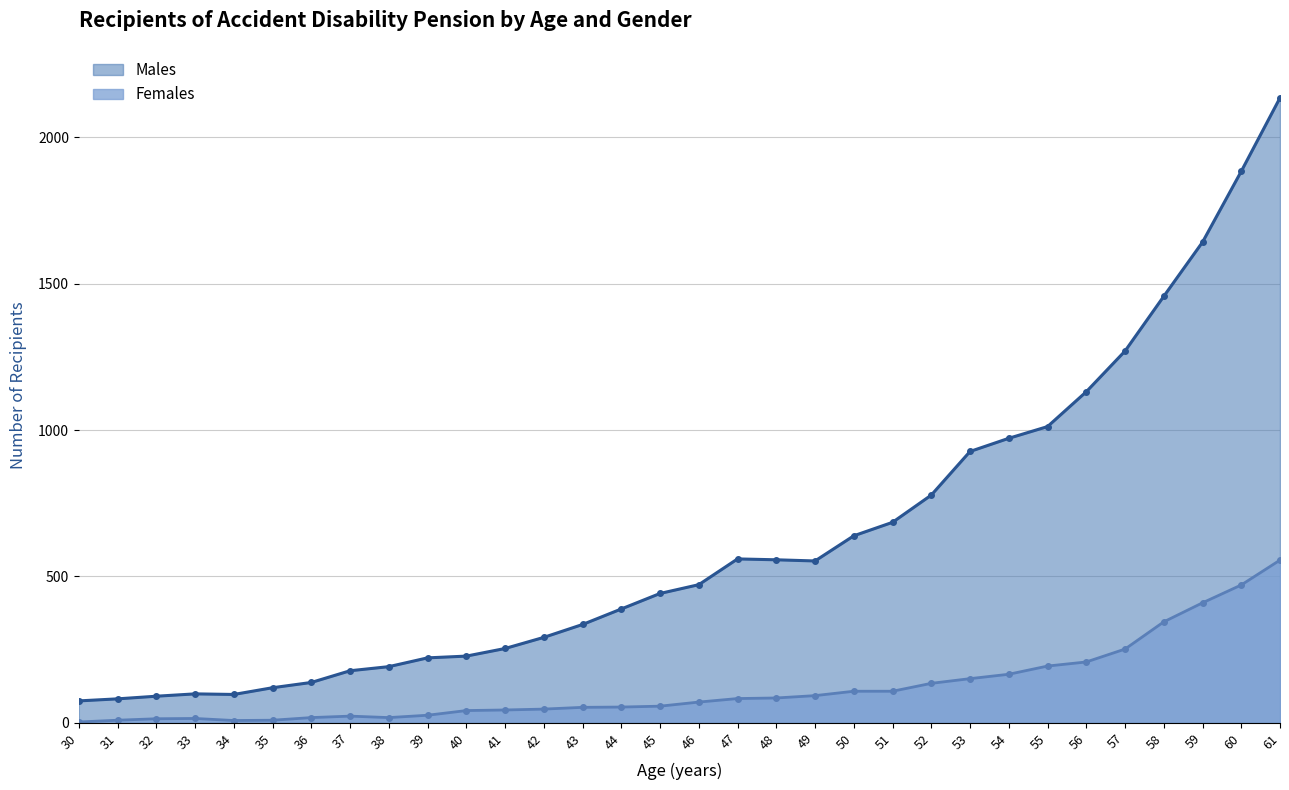

How many data points in Males are above 472?

15